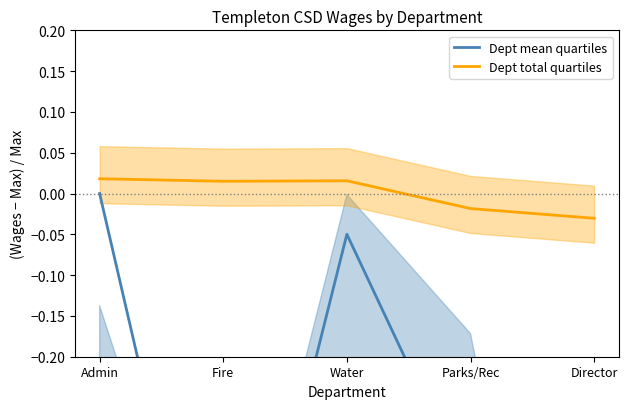

Reading left to right, what are all the values shown in this chart?

Dept mean quartiles: Admin=0.0	Fire=-0.7	Water=-0.0	Parks/Rec=-0.4	Director=-0.9
Dept total quartiles: Admin=0.0	Fire=0.0	Water=0.0	Parks/Rec=-0.0	Director=-0.0